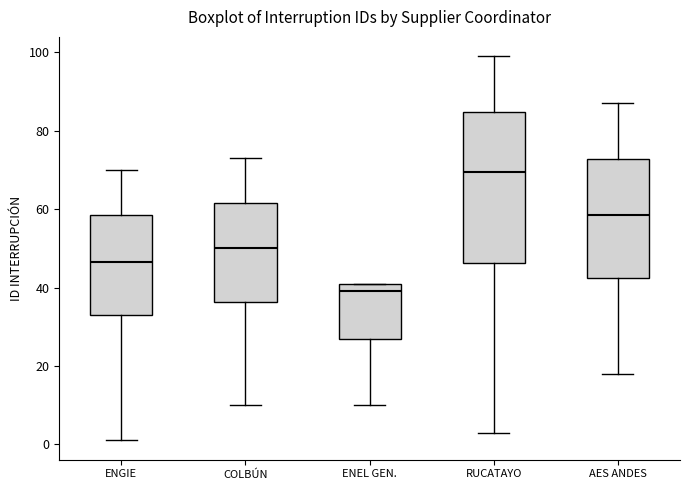

Reading left to right, transcribe this box plot: for each box, give where its median line is, the range the box spans, and where its two whiskers end, as read against the y-axis. The values are not printed on the chart, so give them approximately, as read against the axis.

ENGIE: median 46, box 34 to 58, whiskers 2 to 70
COLBÚN: median 50, box 36 to 62, whiskers 10 to 74
ENEL GEN.: median 40, box 28 to 42, whiskers 10 to 42
RUCATAYO: median 70, box 46 to 84, whiskers 4 to 100
AES ANDES: median 58, box 42 to 72, whiskers 18 to 88